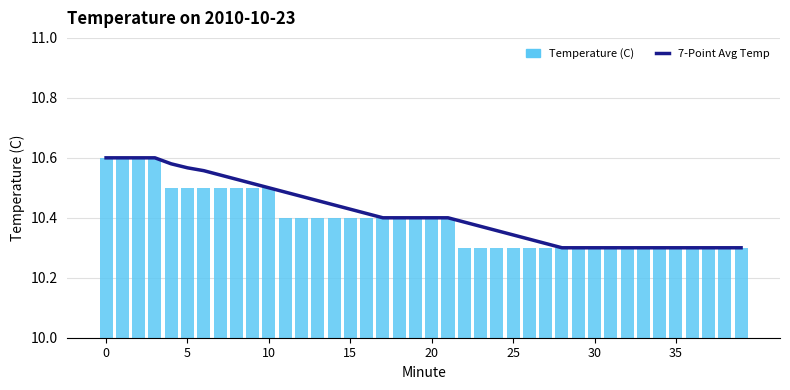

Does the chart contain any negative values?

No